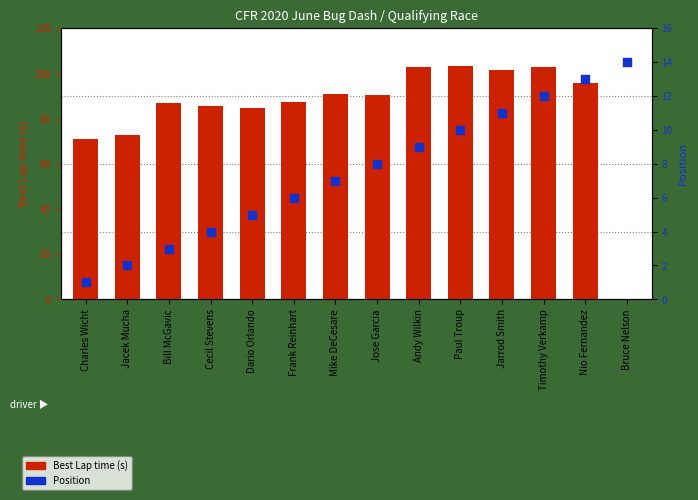

Which series has the largest total across all categories?

Best Lap time (s)